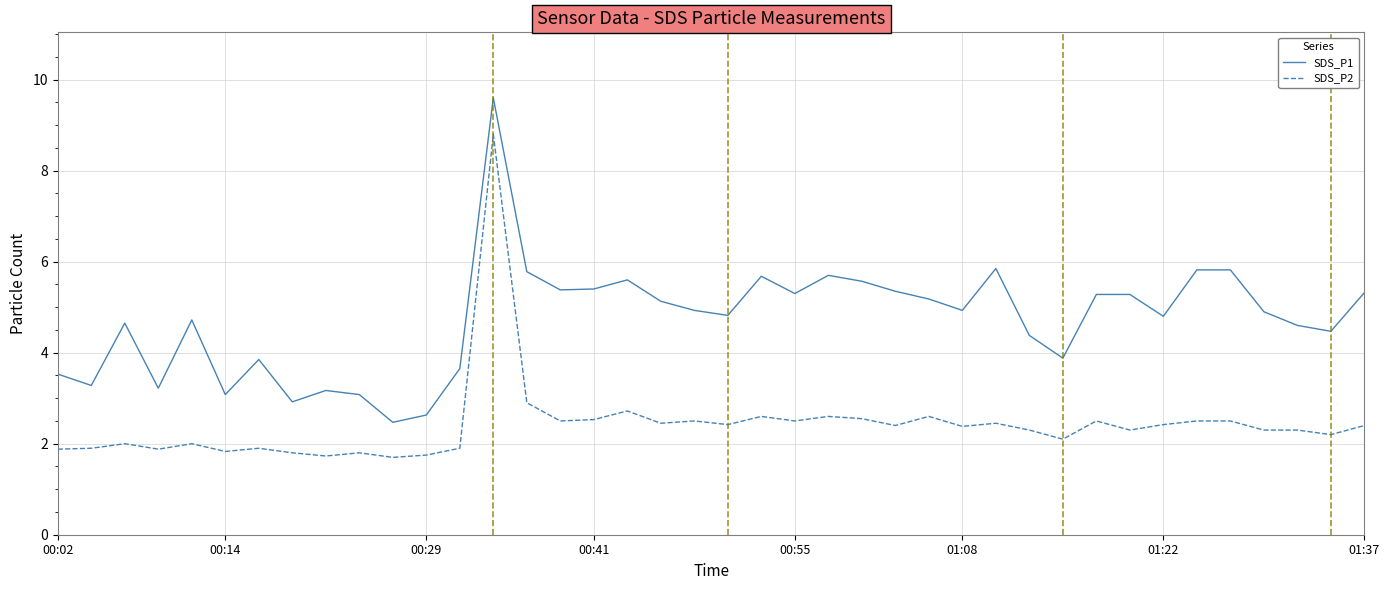

How many values in the SDS_P1 series are below 4?

12